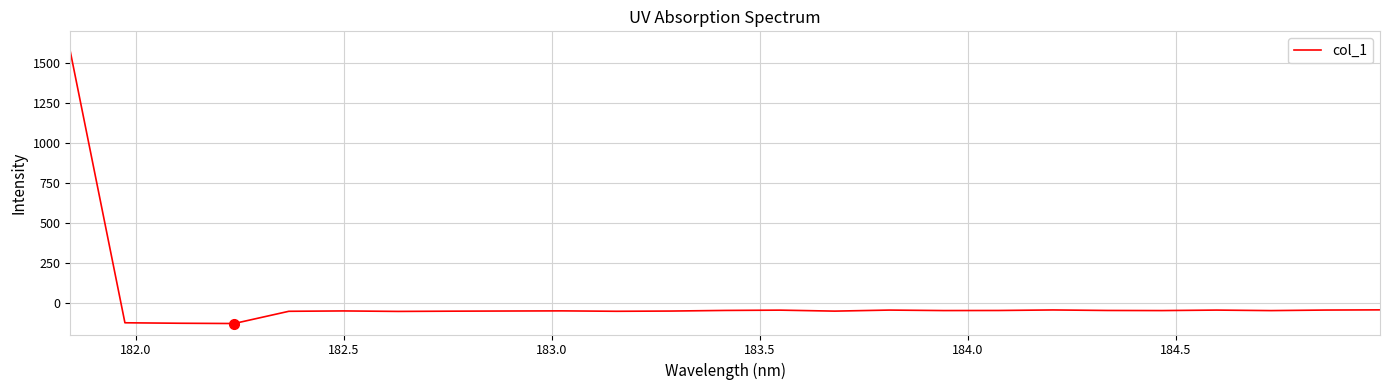

What is the minimum value shown in the chart?

-131.1